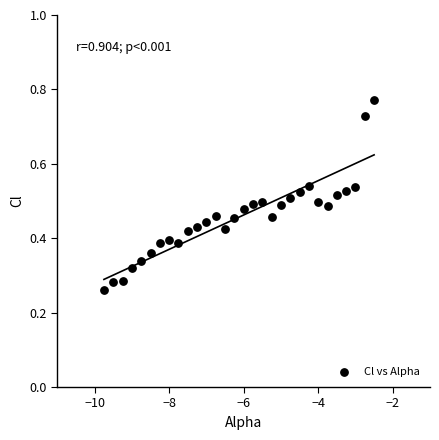

What is the range of X values (max minus min)?

7.2